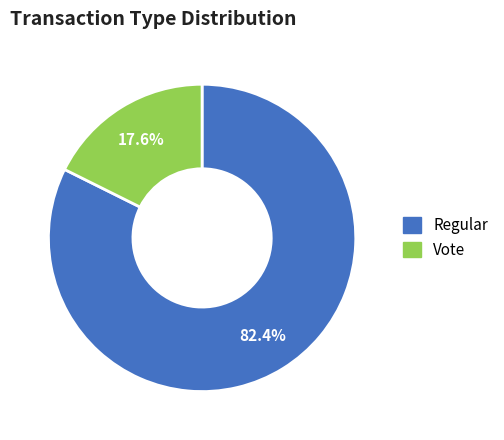

Which category has the smallest portion of the pie?

Vote